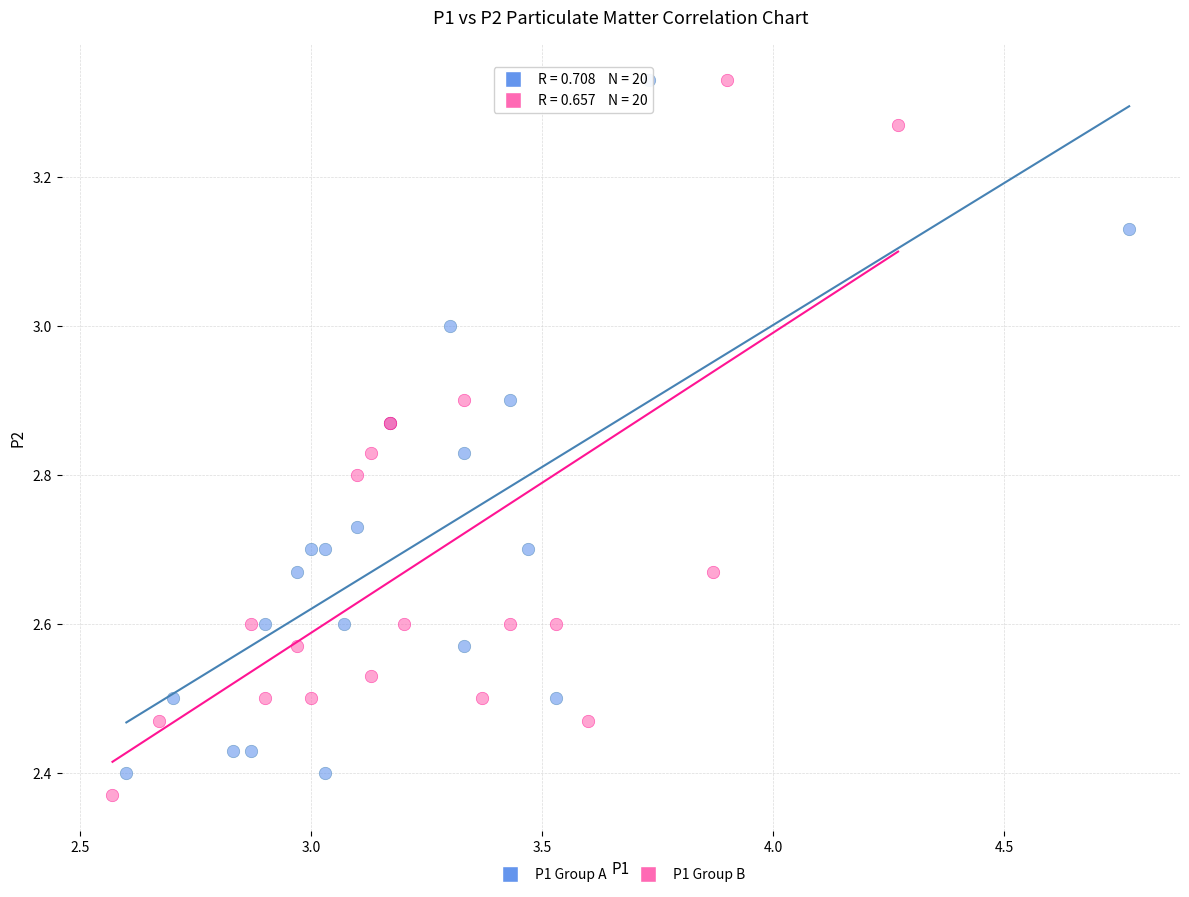

What are all the series names shown in the legend?

P1 Group A, P1 Group B